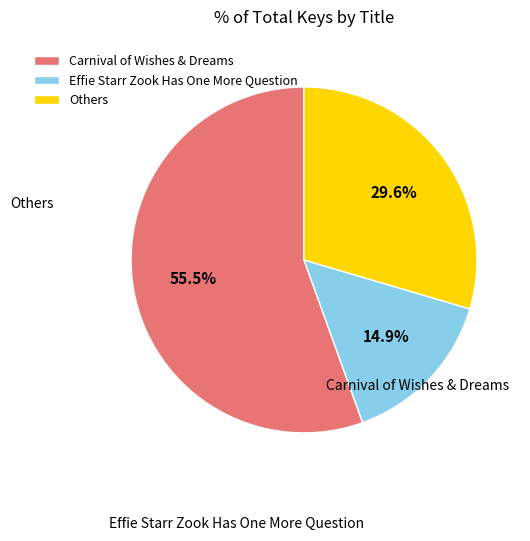

Combined, do Effie Starr Zook Has One More Question and Carnival of Wishes & Dreams account for over 50%?

Yes